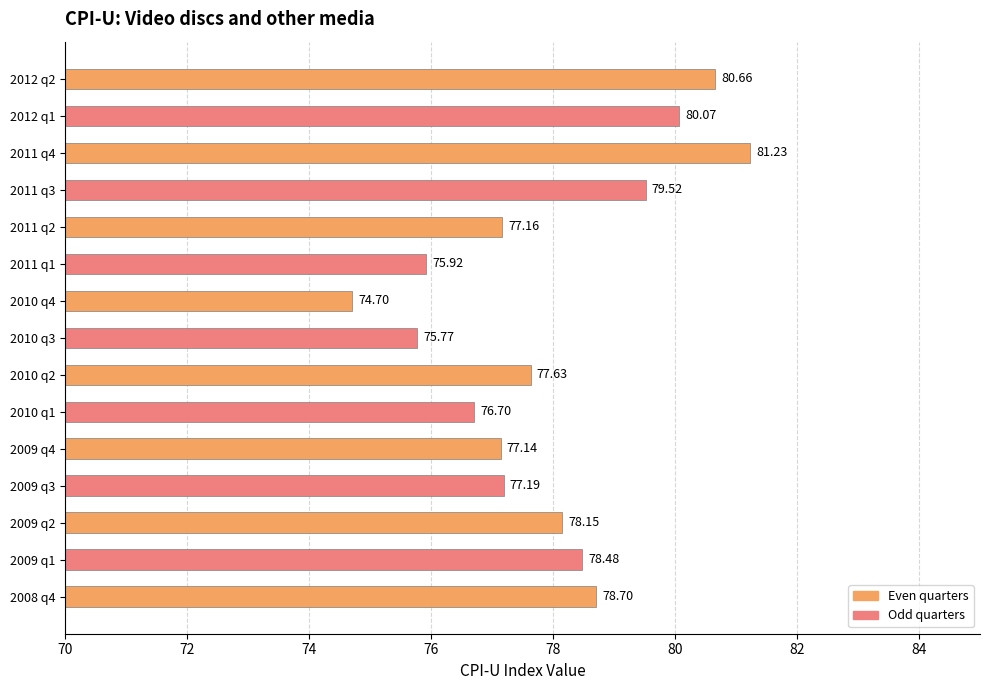

What is the difference between the maximum and minimum values?

6.5